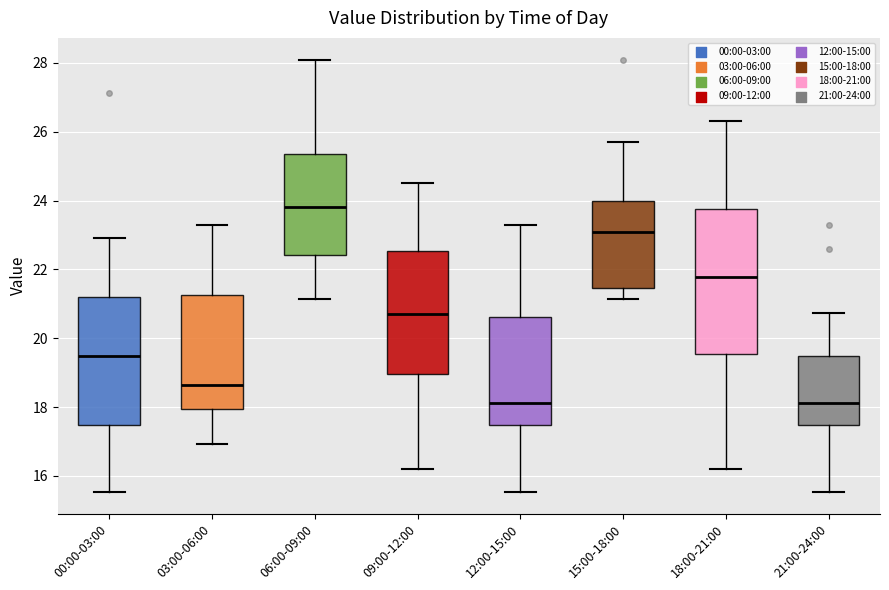

Reading left to right, read every box against the y-axis: the position of its median line, the range the box covers, and the ends of its whiskers. The values are not printed on the chart, so give them approximately, as read against the axis.

00:00-03:00: median 19.4, box 17.4 to 21.2, whiskers 15.6 to 23.0
03:00-06:00: median 18.6, box 18.0 to 21.2, whiskers 17.0 to 23.4
06:00-09:00: median 23.8, box 22.4 to 25.4, whiskers 21.2 to 28.2
09:00-12:00: median 20.8, box 19.0 to 22.6, whiskers 16.2 to 24.6
12:00-15:00: median 18.2, box 17.4 to 20.6, whiskers 15.6 to 23.4
15:00-18:00: median 23.0, box 21.4 to 24.0, whiskers 21.2 to 25.8
18:00-21:00: median 21.8, box 19.6 to 23.8, whiskers 16.2 to 26.4
21:00-24:00: median 18.2, box 17.4 to 19.4, whiskers 15.6 to 20.8